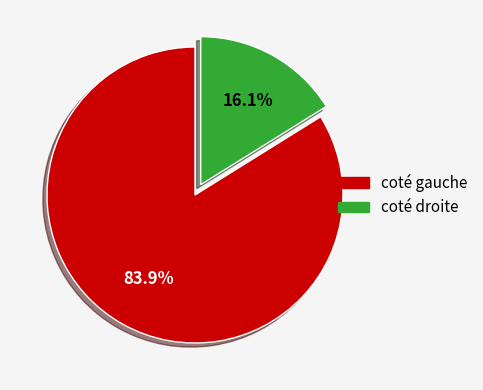

Is there a majority slice in this chart?

Yes